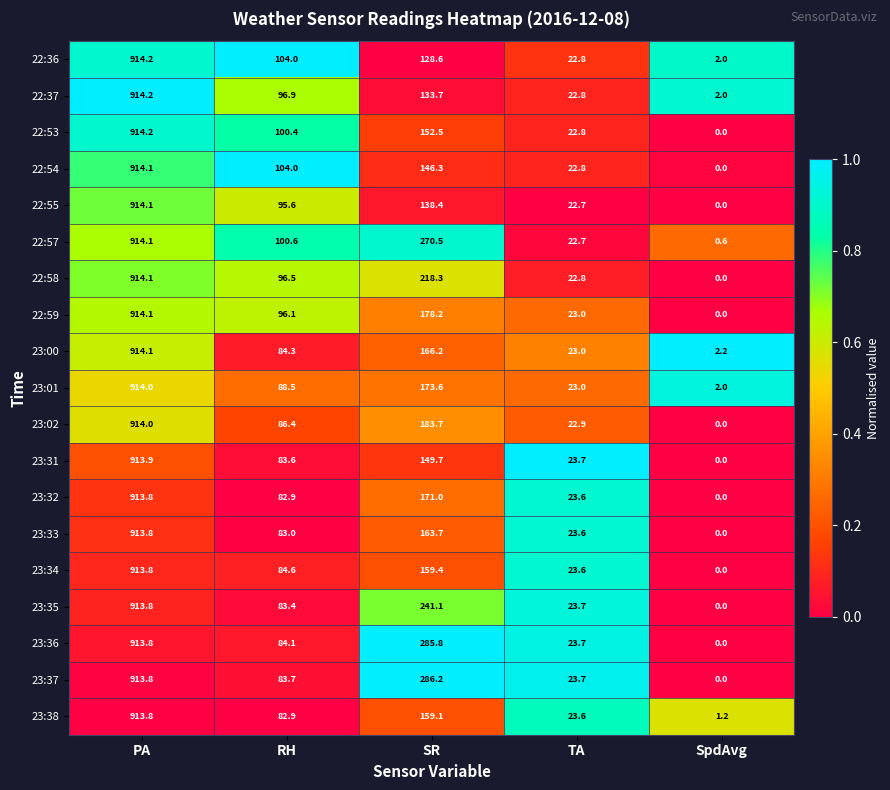

Is it true that 23:32 equals 1558.3 at PA?

False